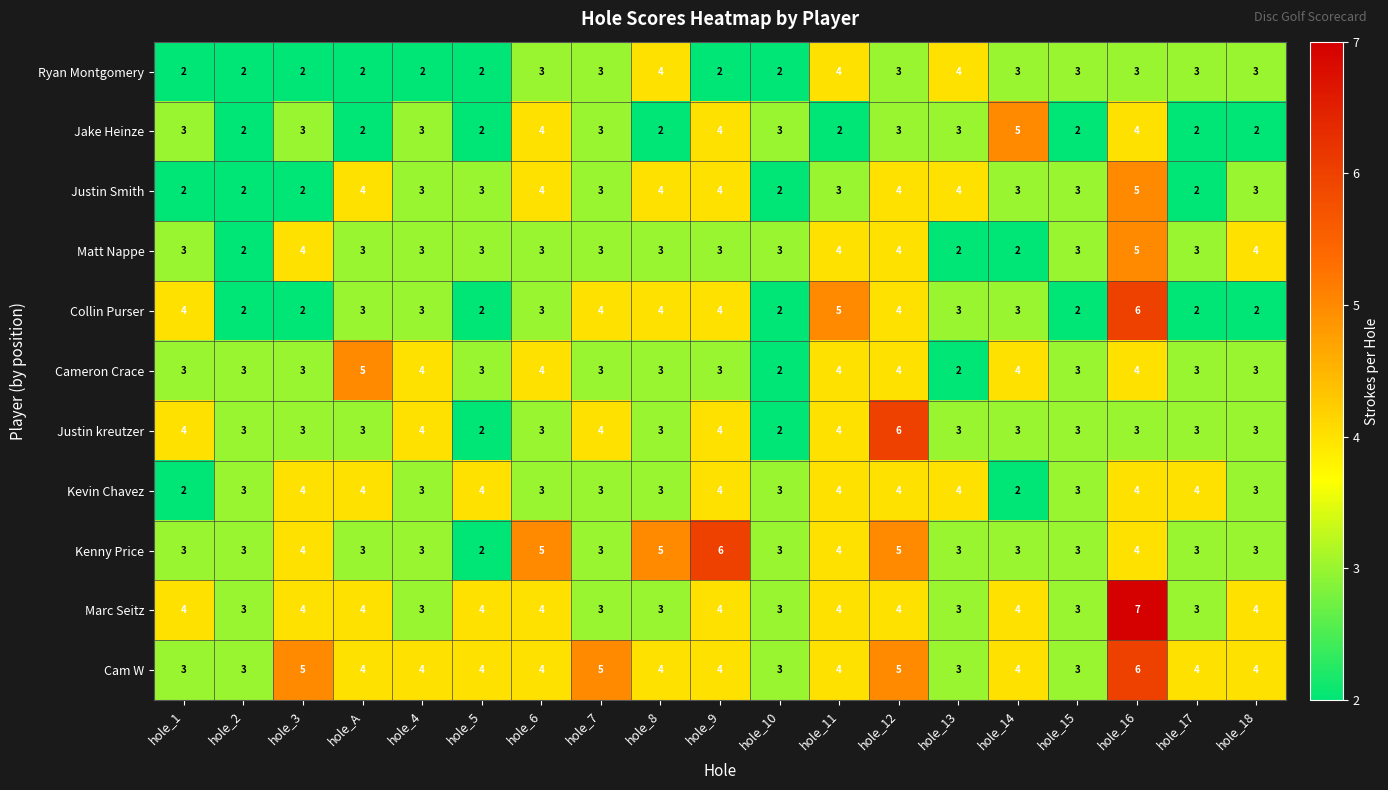

The value of Justin Smith at hole_6 is 2. True or false?

False